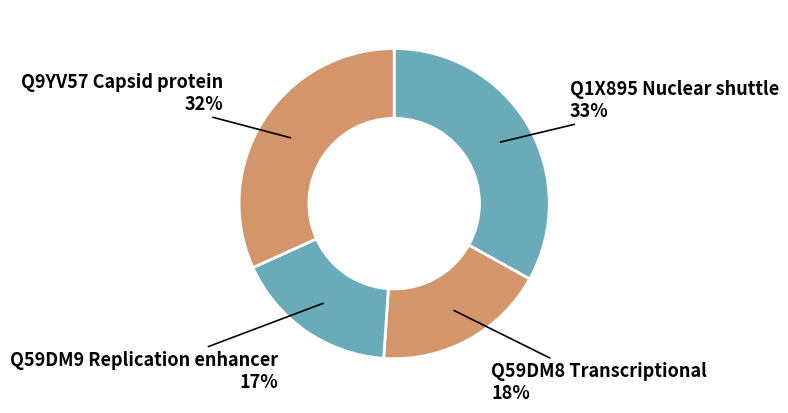

Which has a higher value, Q59DM9 Replication enhancer or Q9YV57 Capsid protein?

Q9YV57 Capsid protein